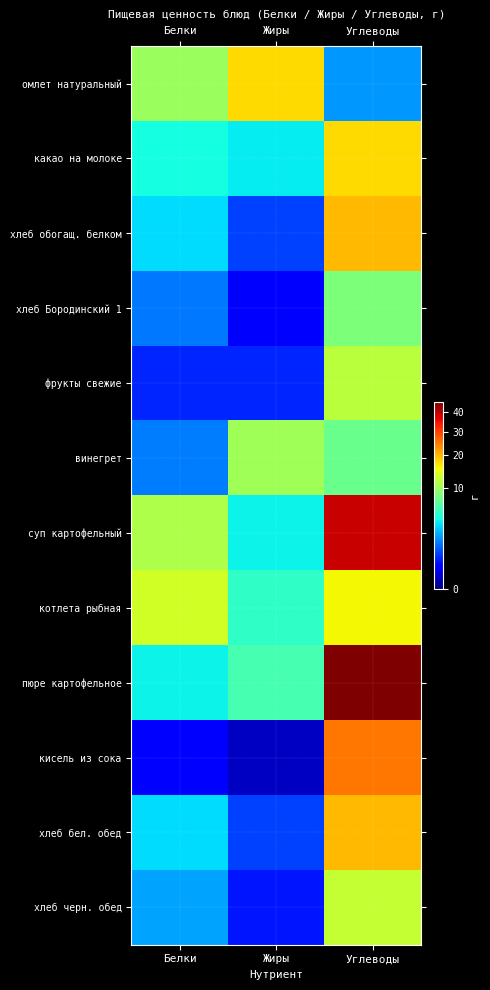

Which label corresponds to the smallest value in the chart?

Жиры